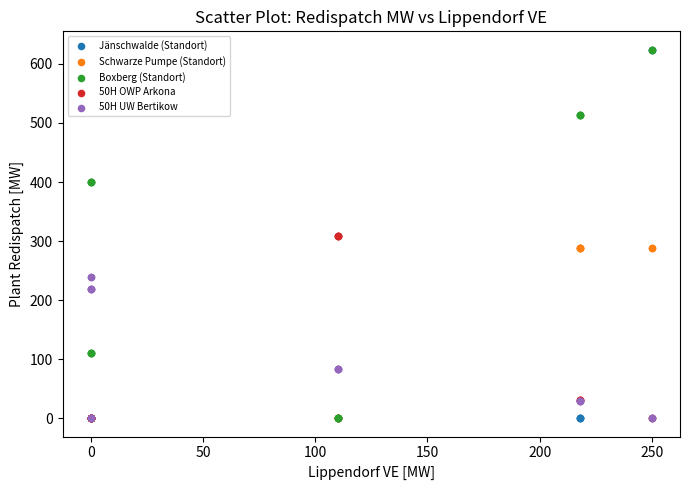

What are all the series names shown in the legend?

Jänschwalde (Standort), Schwarze Pumpe (Standort), Boxberg (Standort), 50H OWP Arkona, 50H UW Bertikow